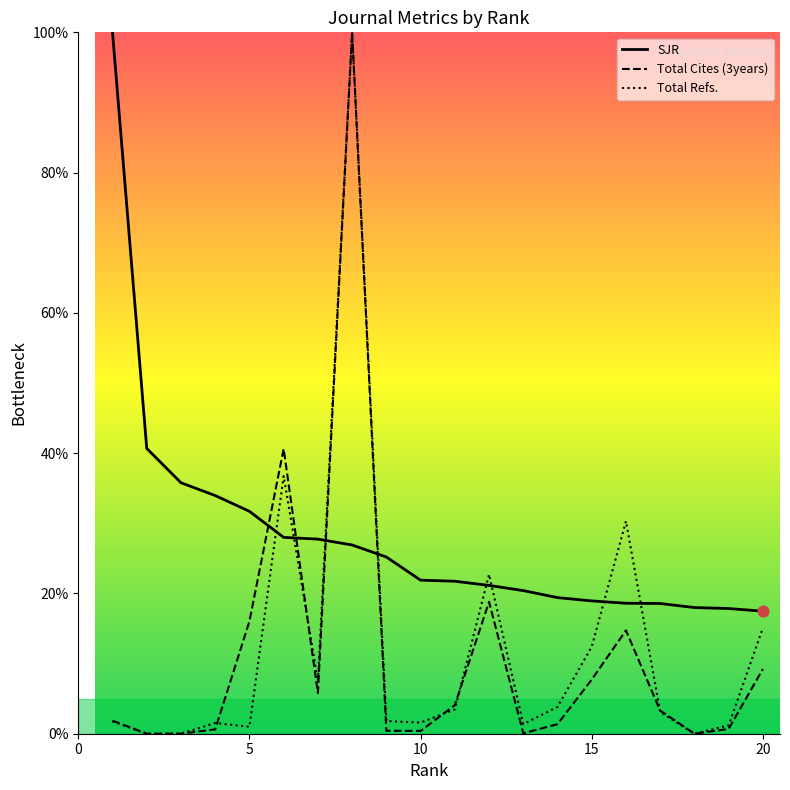

At how many categories does at least one series exceed 96?

2